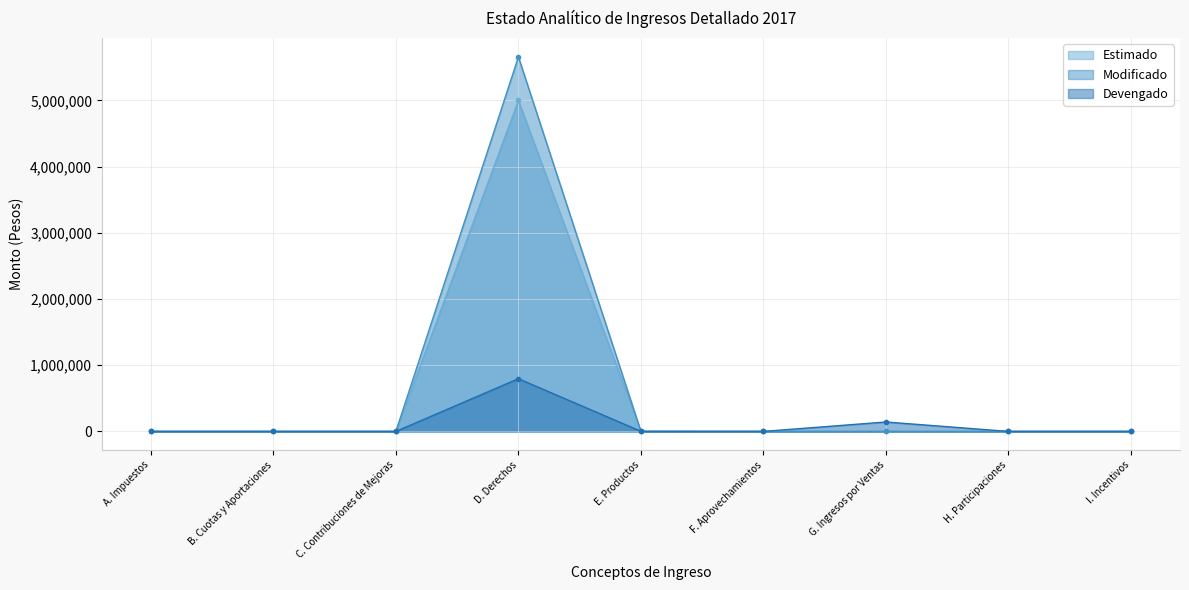

Reading left to right, extract all data points from this chart.

Estimado: 0.0	0.0	0.0	5000000.0	0.0	0.0	0.0	0.0	0.0
Modificado: 0.0	0.0	0.0	5657962.0	0.0	0.0	-1.0	0.0	0.0
Devengado: 0.0	0.0	0.0	796586.0	1477.1	0.0	142250.0	0.0	0.0